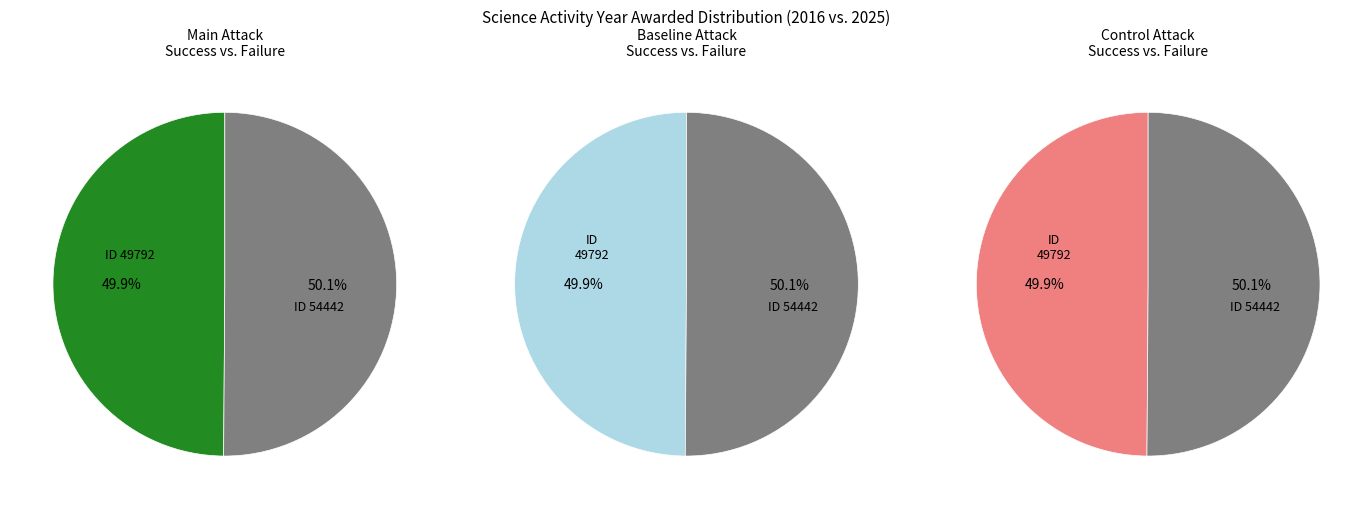

How many slices are in this pie chart?

2